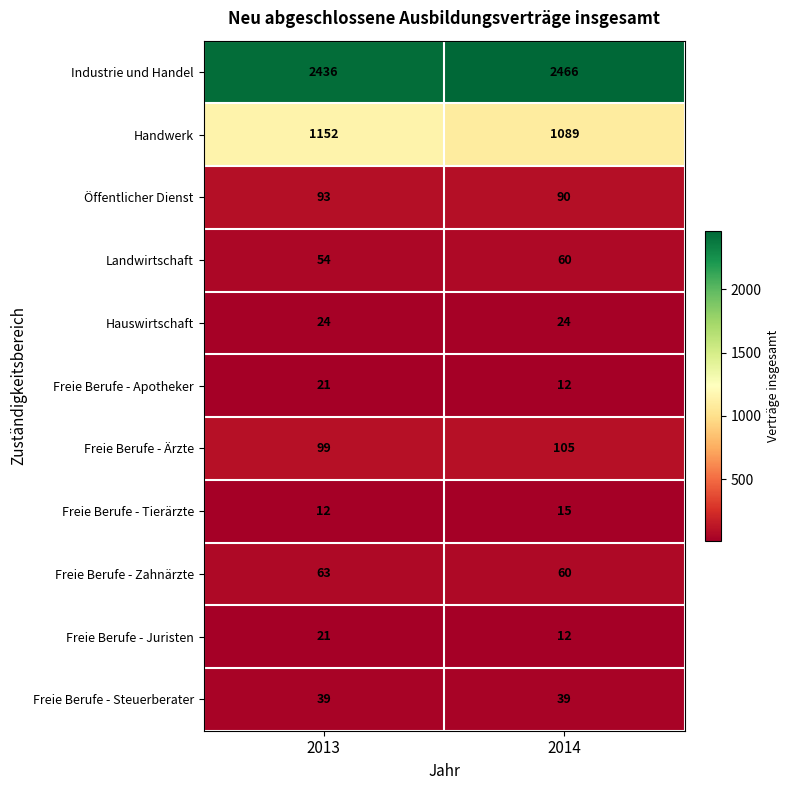

The value of Freie Berufe - Steuerberater at 2013 is 9. True or false?

False